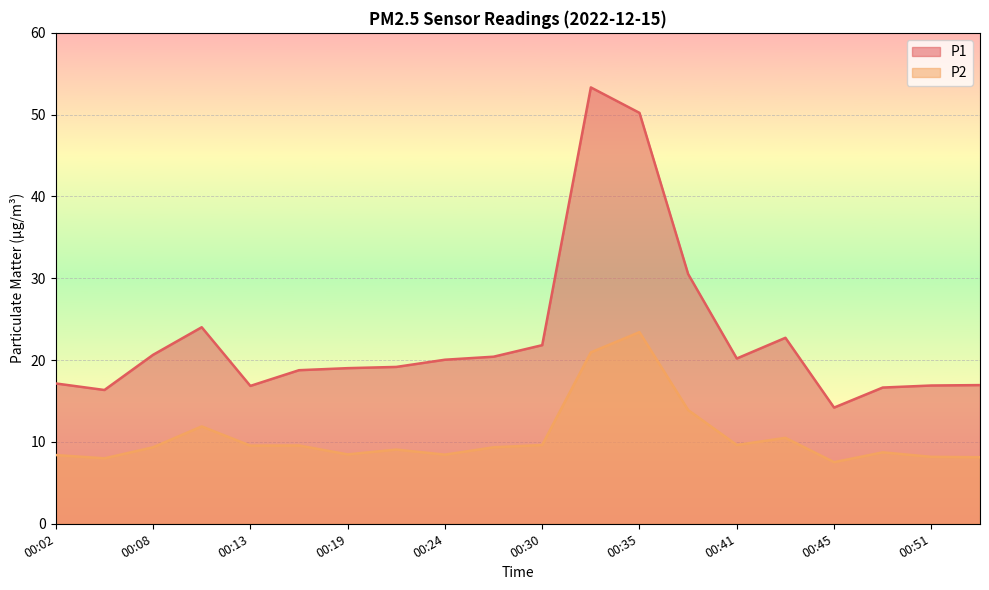

What is the minimum value shown in the chart?

7.5